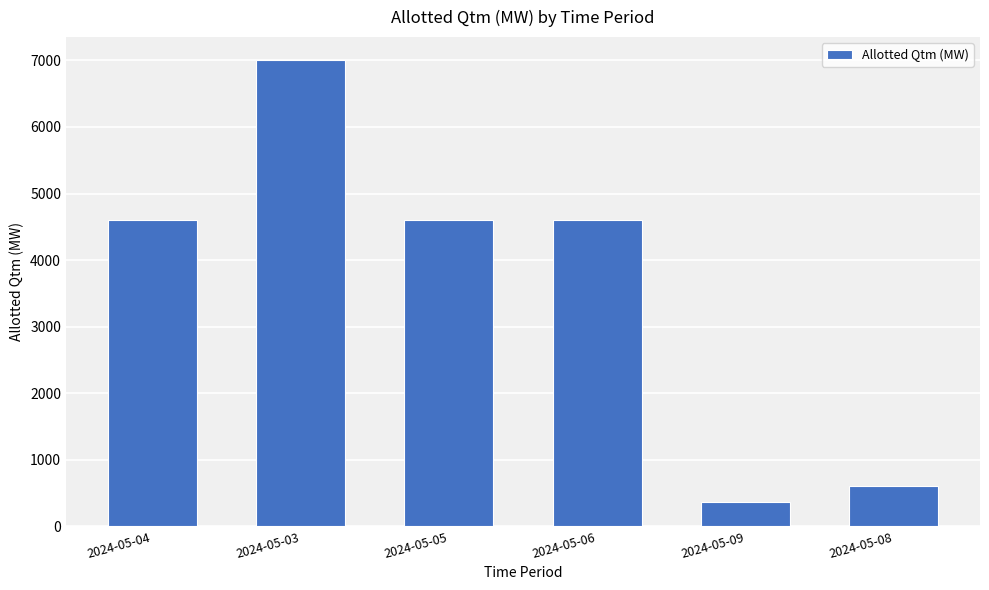

True or false: the data shows 600 at 2024-05-08.

True